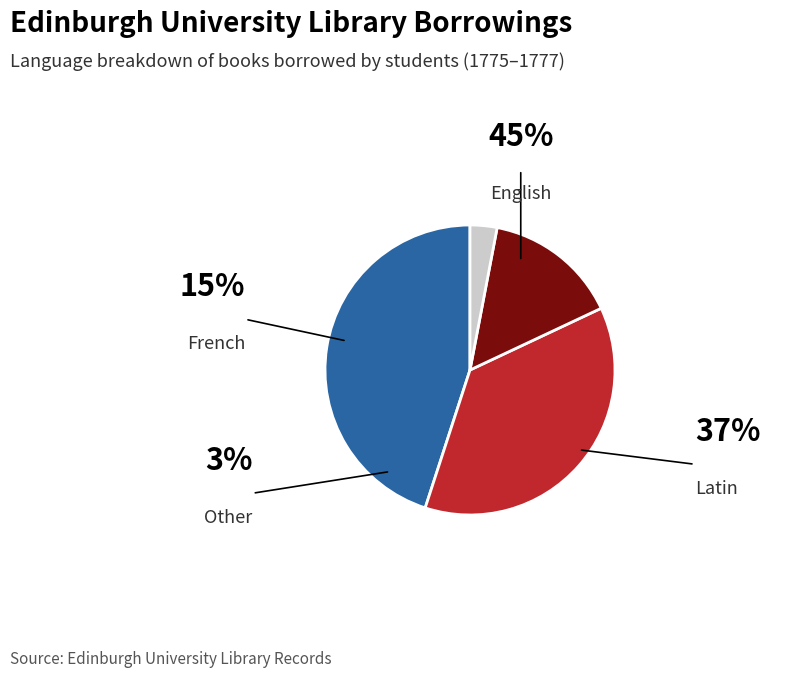

Does any single category account for the majority?

No